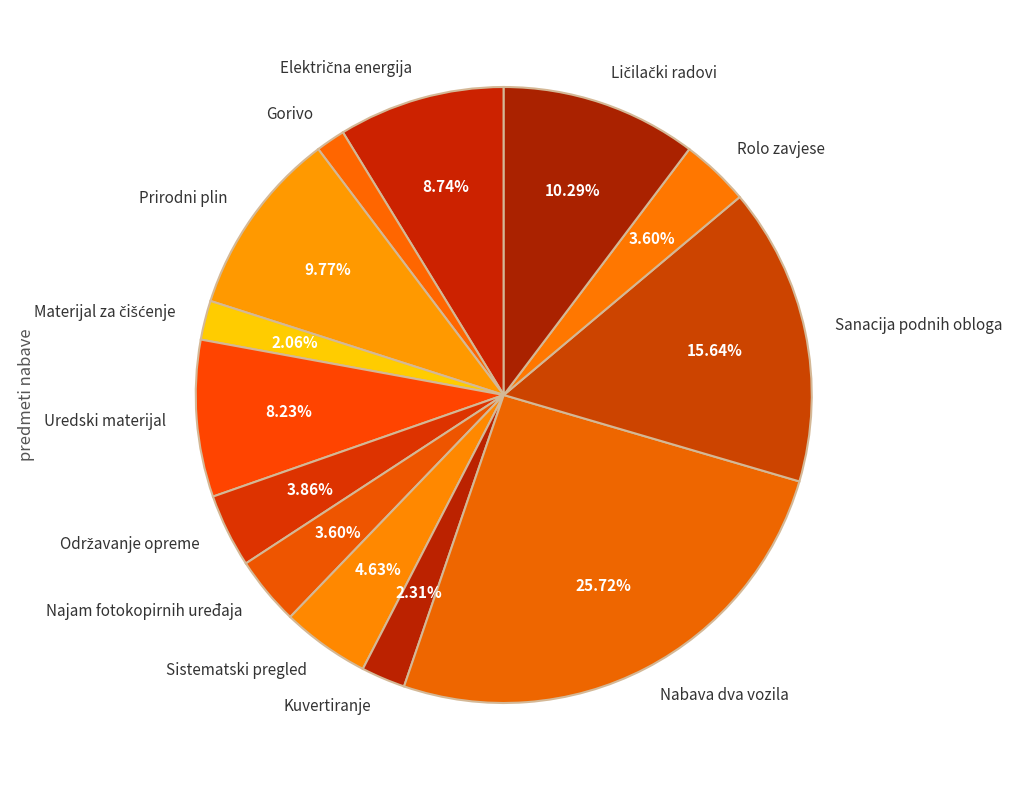

To the nearest percent, what is the difference between the Rolo zavjese and Nabava dva vozila slice percentages?

22%